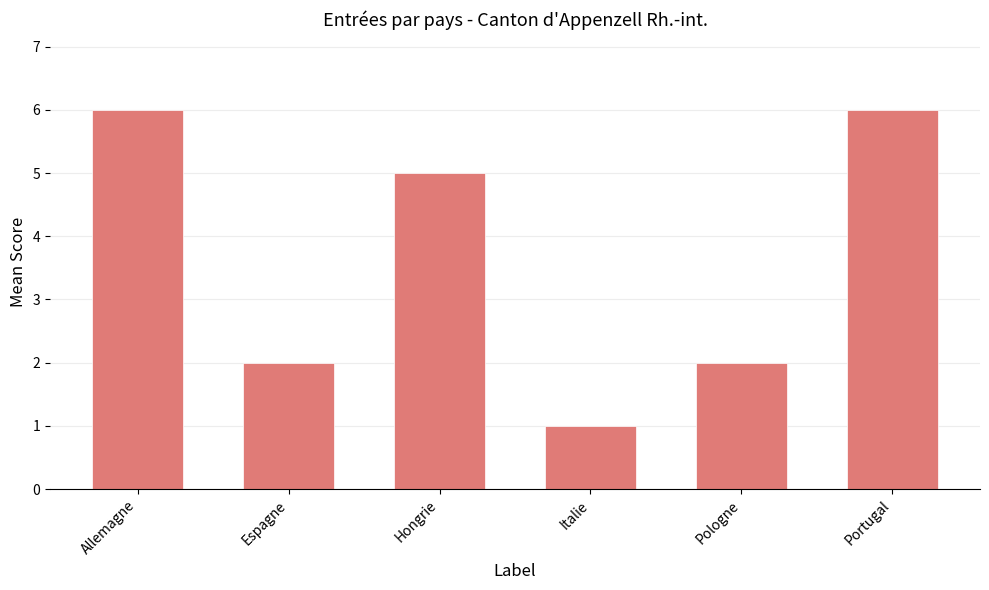

What is the label of the 4th bar from the right?

Hongrie